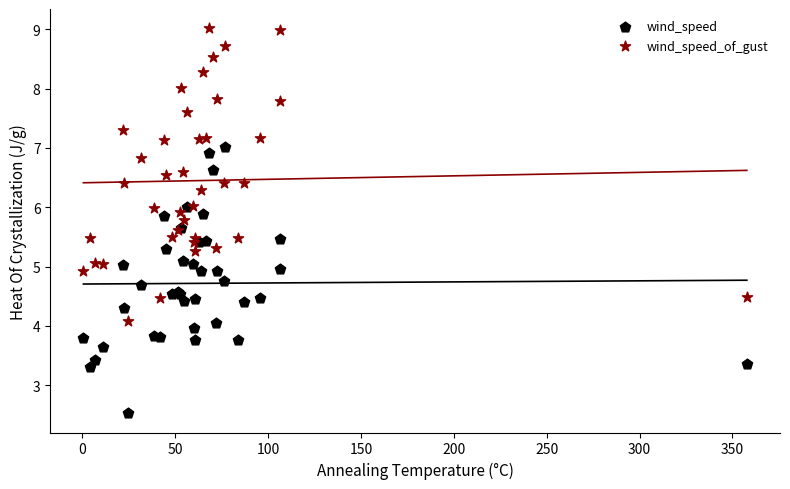

Which series reaches the minimum Y coordinate?

wind_speed